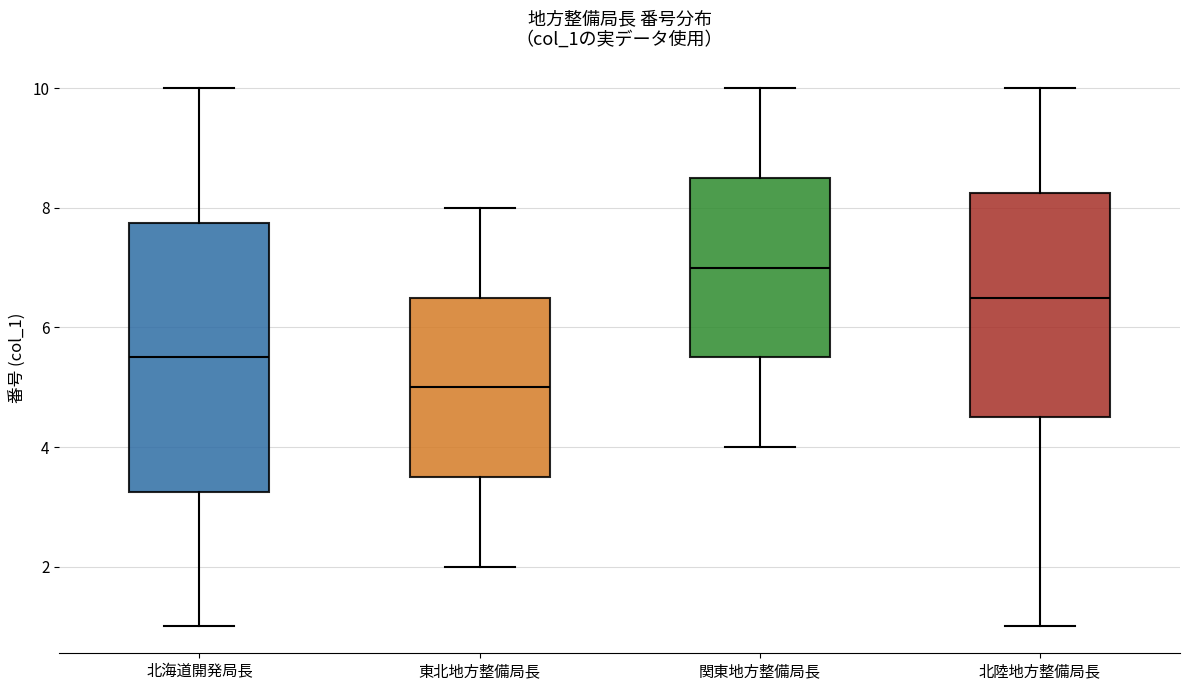

Reading left to right, transcribe this box plot: for each box, give where its median line is, the range the box spans, and where its two whiskers end, as read against the y-axis. The values are not printed on the chart, so give them approximately, as read against the axis.

北海道開発局長: median 5.6, box 3.2 to 7.8, whiskers 1.0 to 10.0
東北地方整備局長: median 5.0, box 3.6 to 6.6, whiskers 2.0 to 8.0
関東地方整備局長: median 7.0, box 5.6 to 8.6, whiskers 4.0 to 10.0
北陸地方整備局長: median 6.6, box 4.6 to 8.2, whiskers 1.0 to 10.0